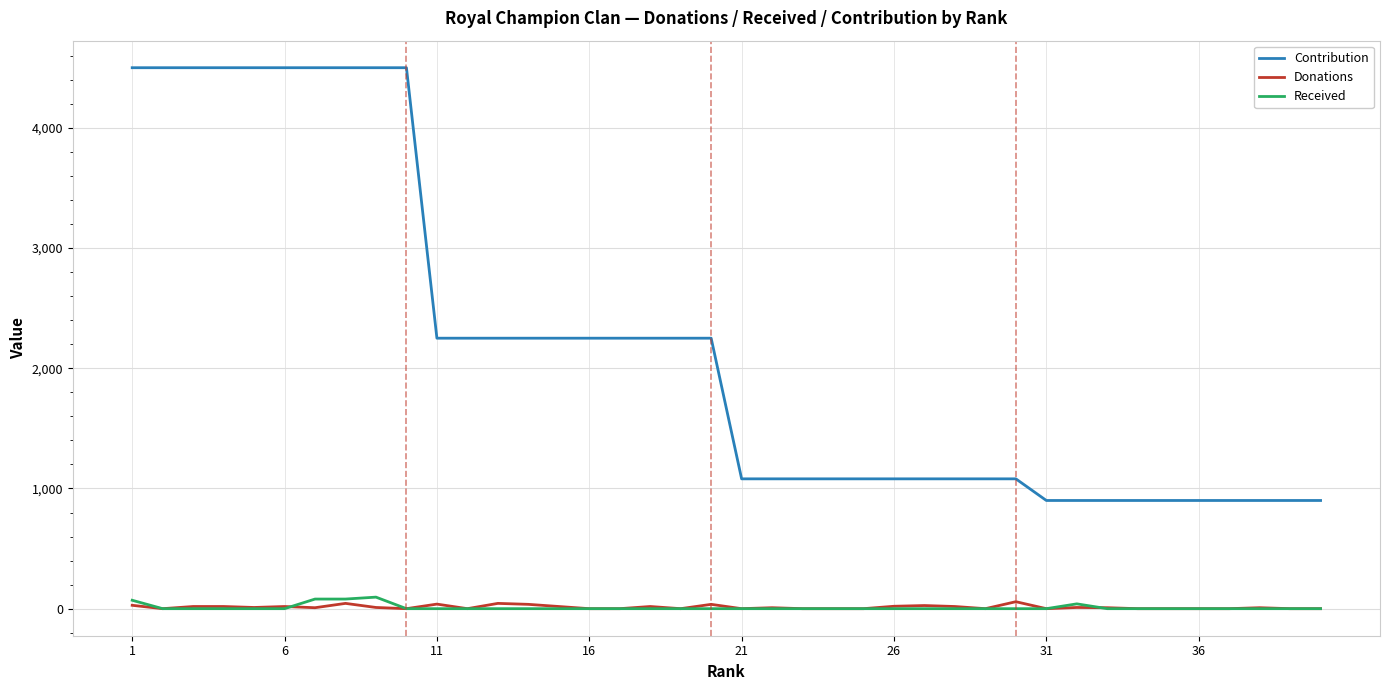

Which series has the widest spread of values?

Contribution